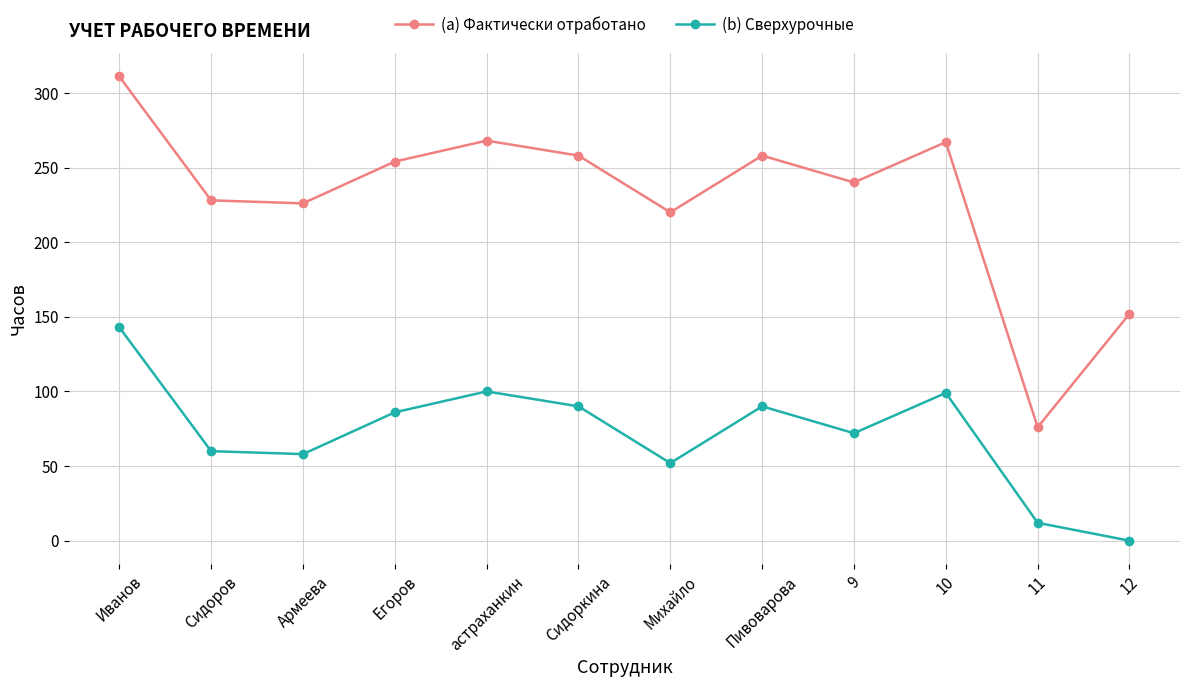

Does the chart have visible grid lines?

Yes